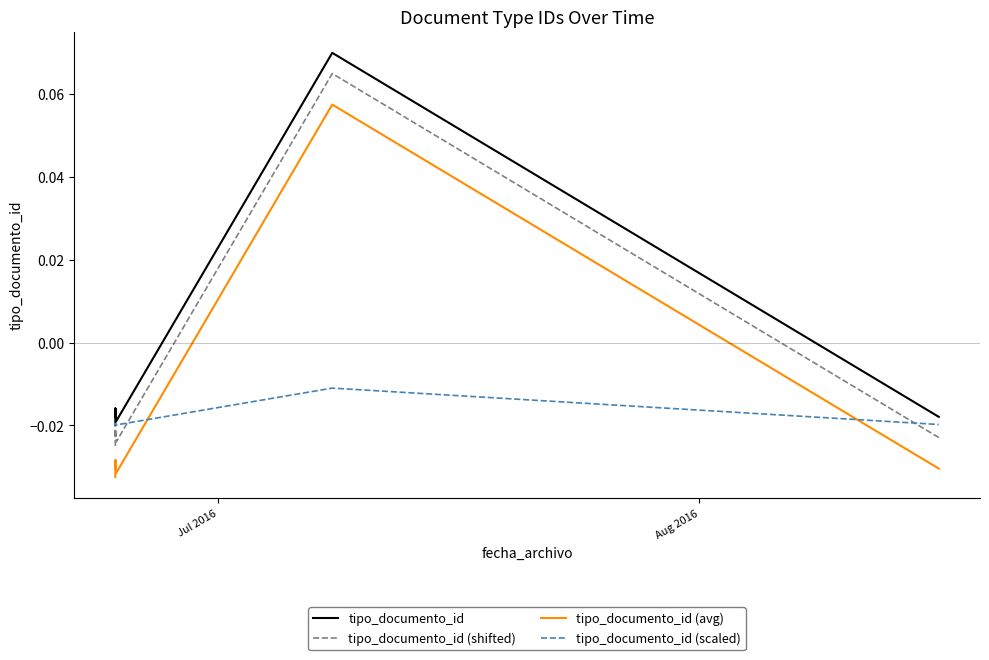

The value of tipo_documento_id (scaled) at 7 is -0.0. True or false?

False